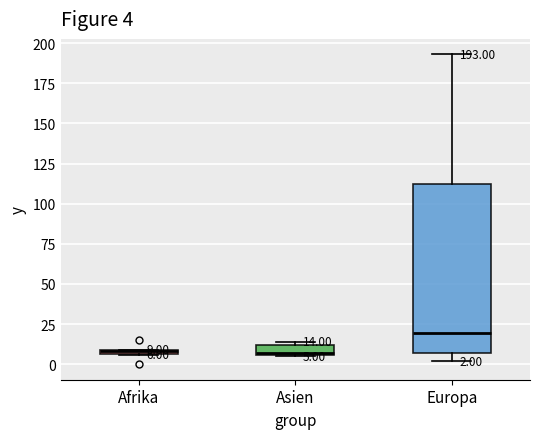

Which box has the highest median line?

Europa